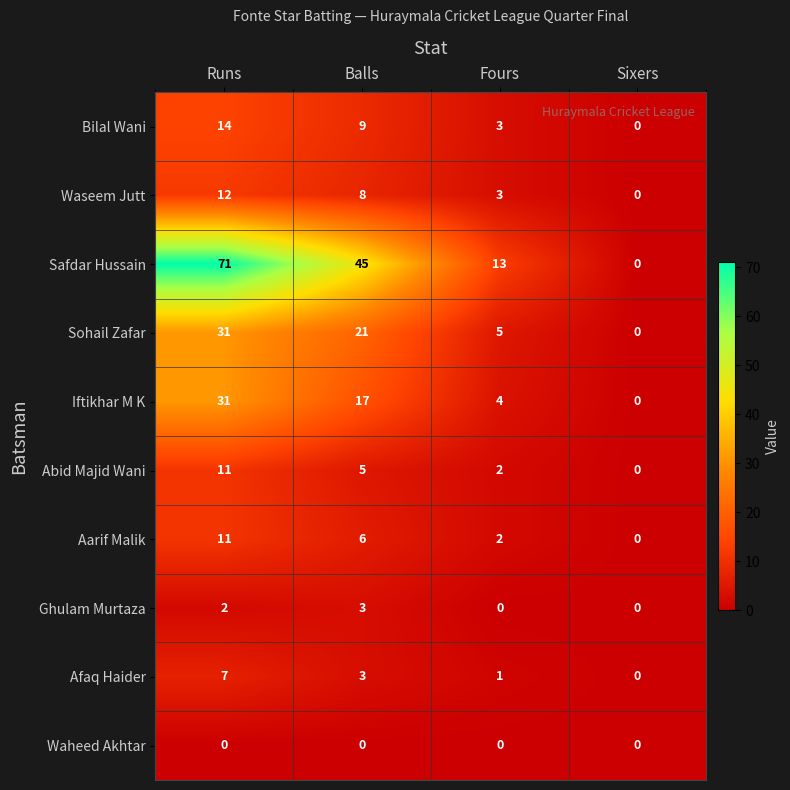

What is the difference between the Afaq Haider values at Sixers and Runs?

7